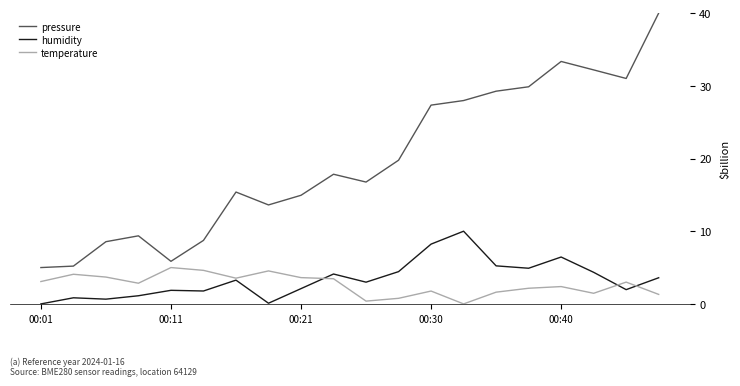

True or false: temperature and humidity cross at least once.

True